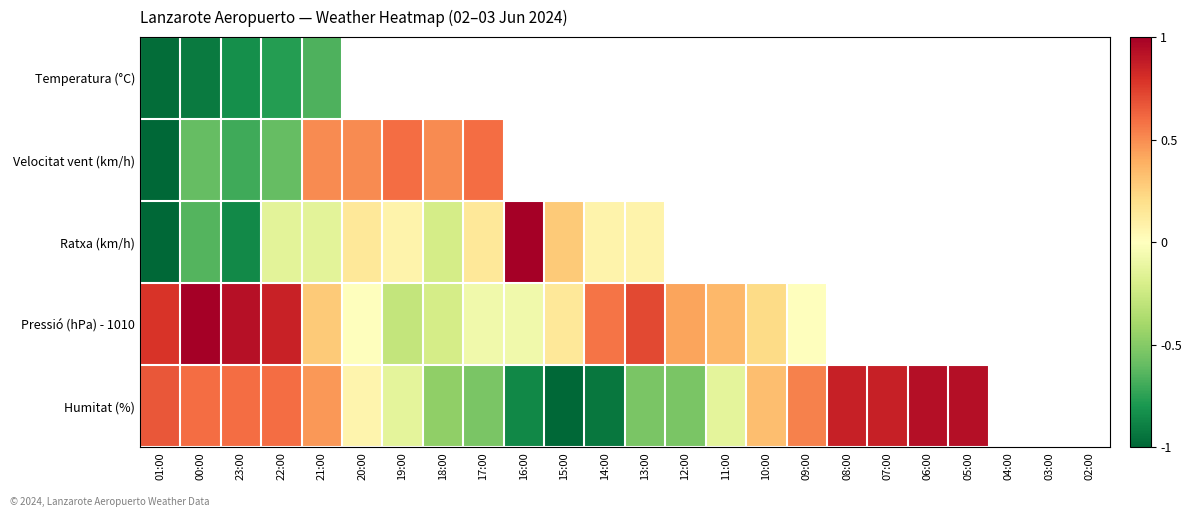

How many positive values does the Humitat (%) series have?

12